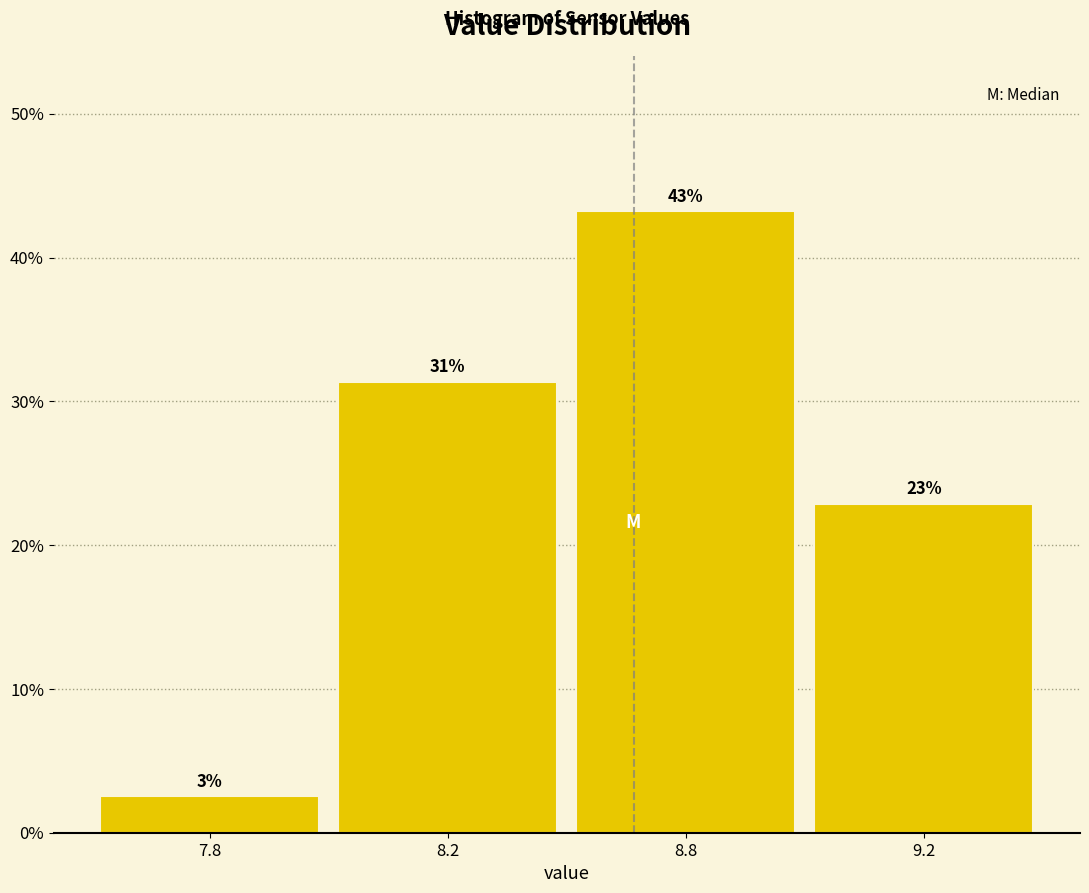

How many bars are there in total?

4